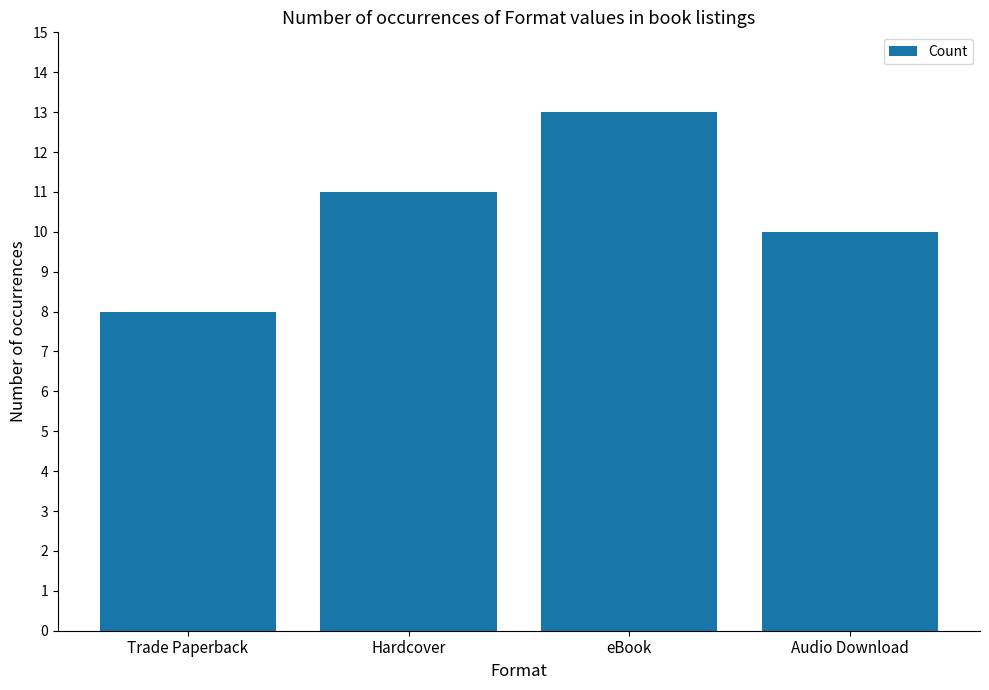

Read the value at eBook.

13